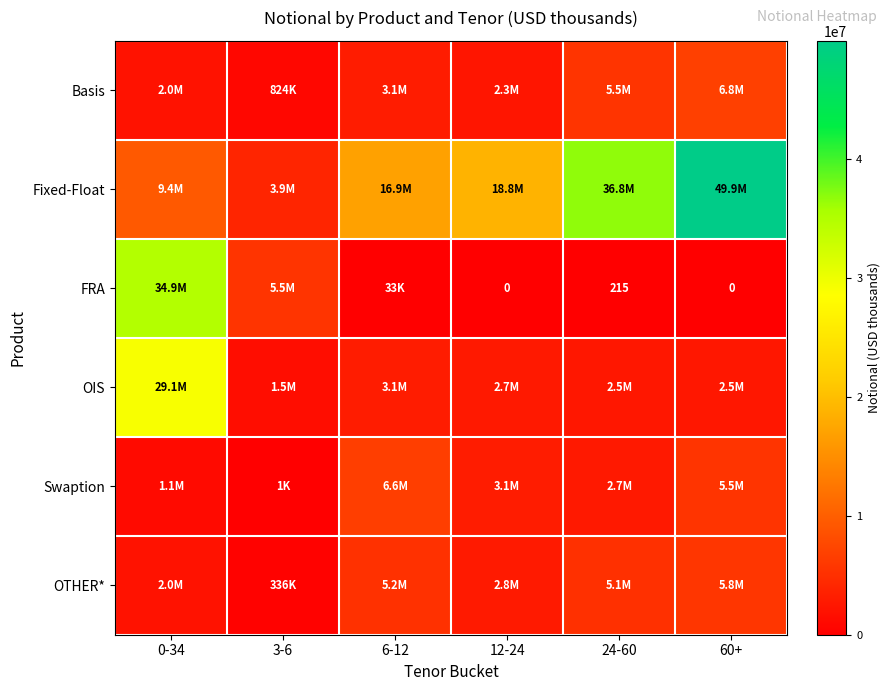

Which series has the largest range (max minus min)?

Fixed-Float